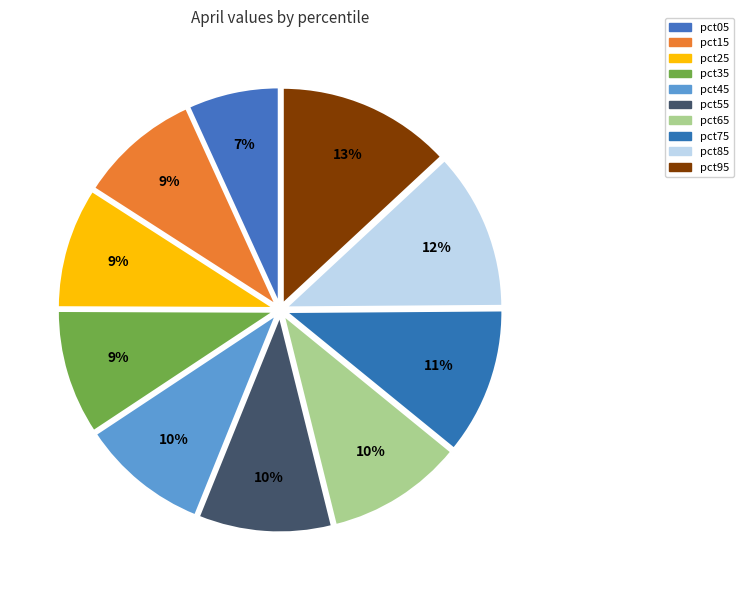

Count the number of slices in the pie.

10